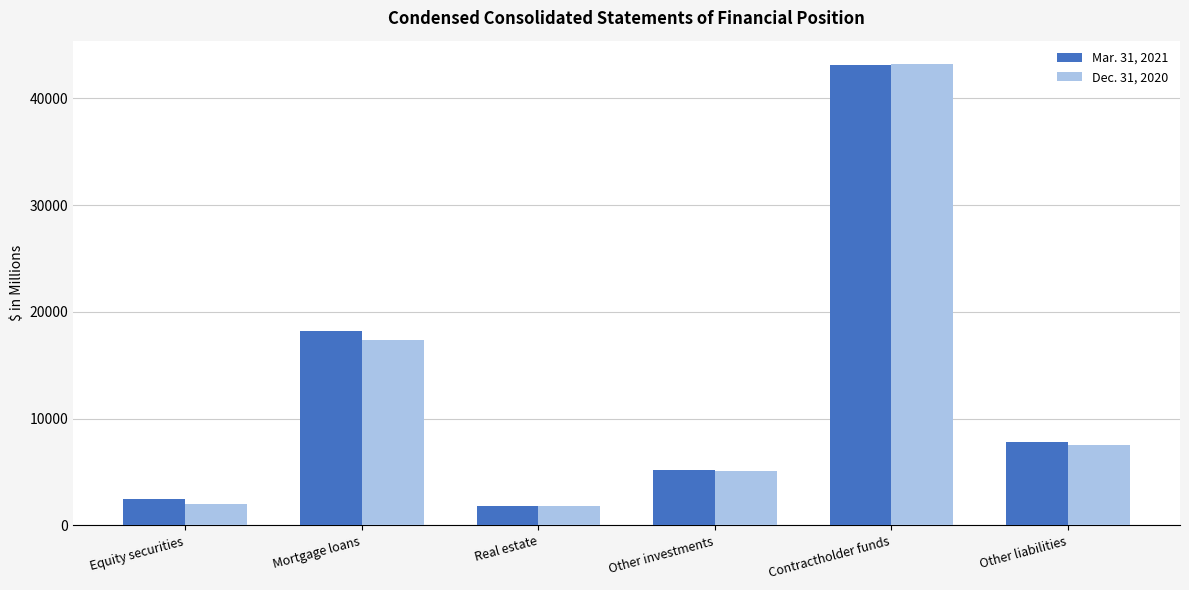

At Equity securities, list the series in order from smallest to largest.

Dec. 31, 2020, Mar. 31, 2021